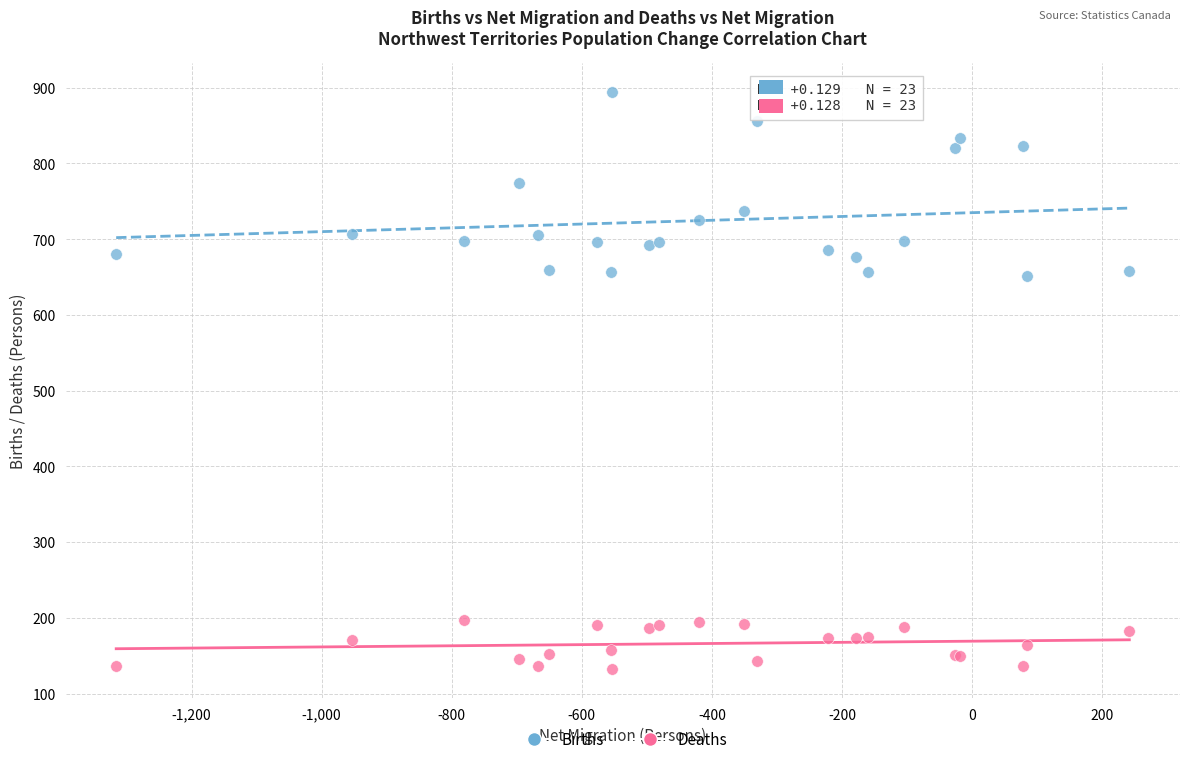

Which series contains the lowest Y value?

Deaths